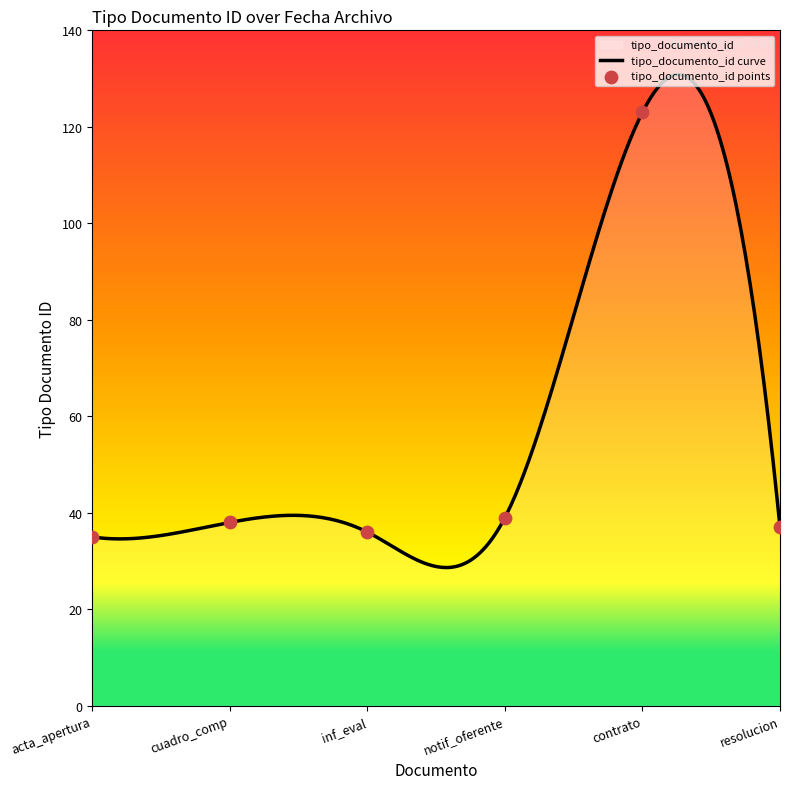

What is the highest value of the tipo_documento_id curve series?

130.8